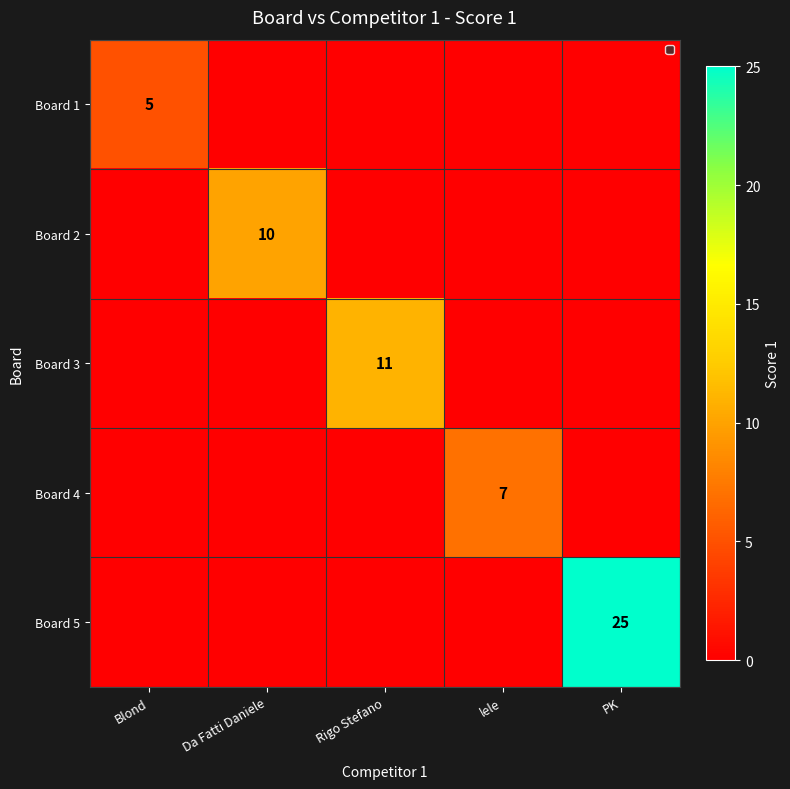

The Board 4 series shows 7 at lele. True or false?

True